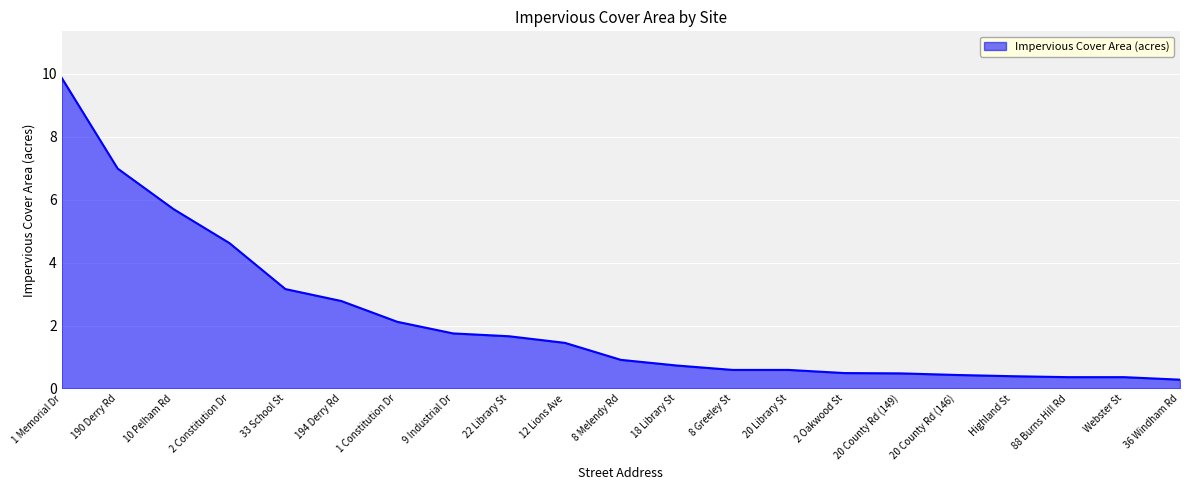

Which has a higher value, 2 Oakwood St or 18 Library St?

18 Library St